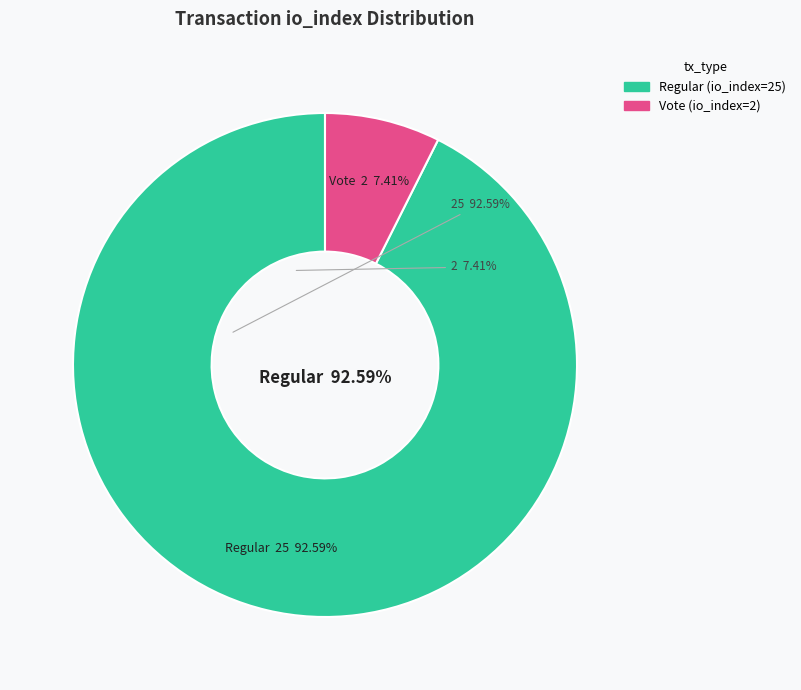

Rank the categories by value from highest to lowest.

Regular (io_index=25), Vote (io_index=2)